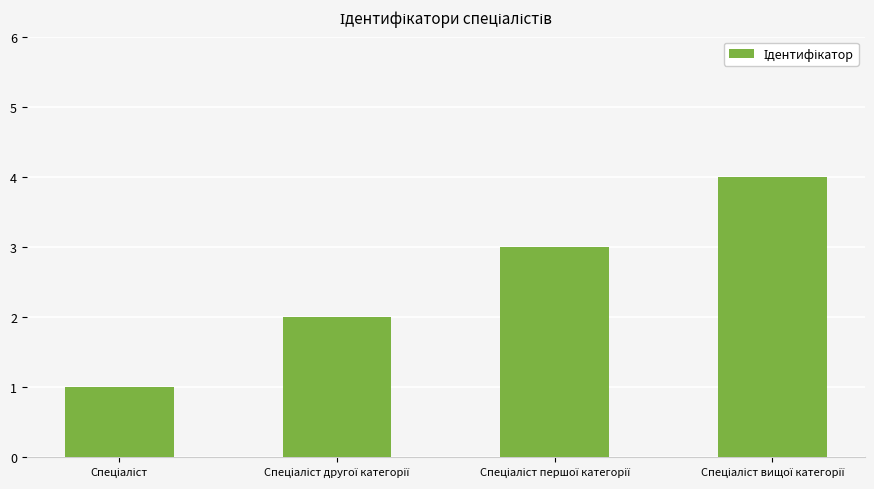

What is the maximum value shown in the chart?

4